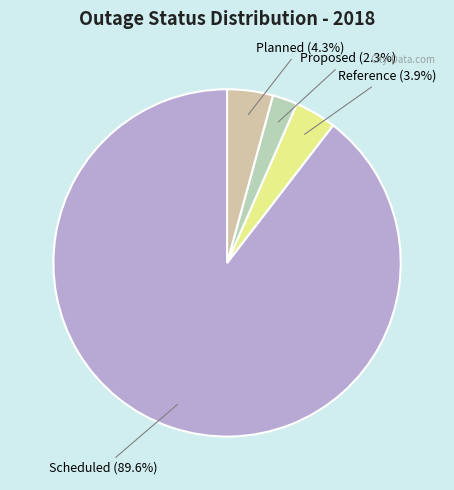

How many segments does this pie chart have?

4